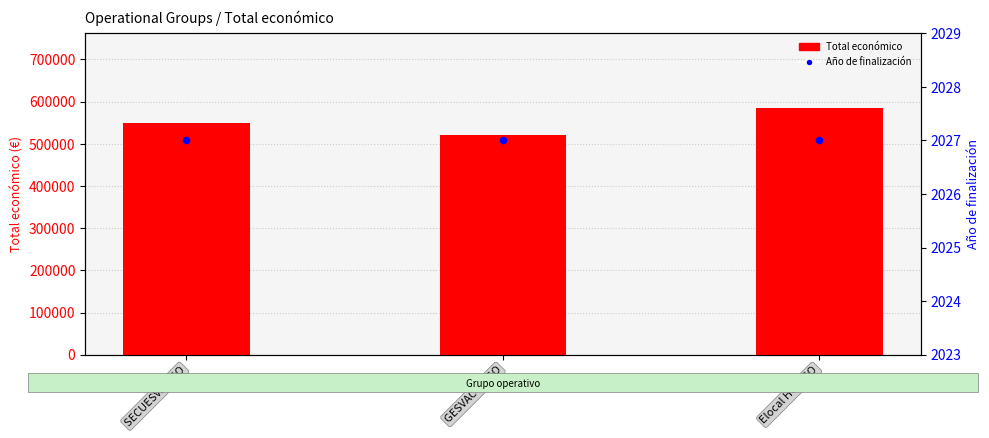

Which series contains the lowest Y value?

Año de finalización